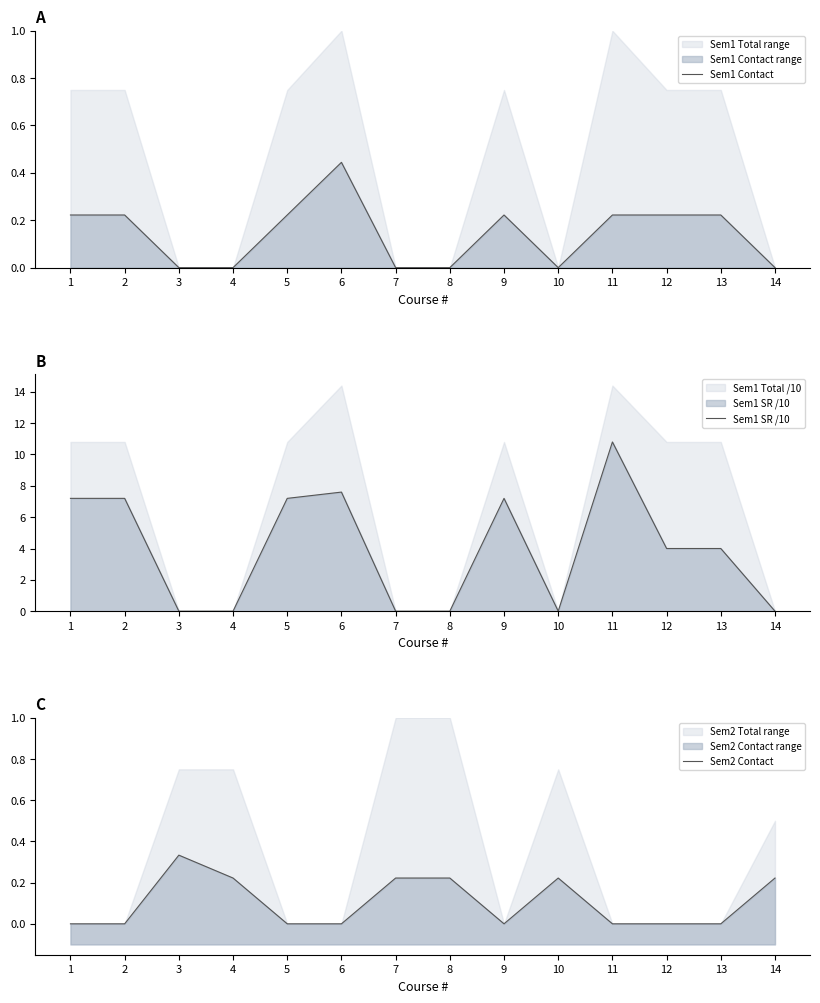

Between 4 and 8, which series saw the biggest shift?

Sem1 Contact